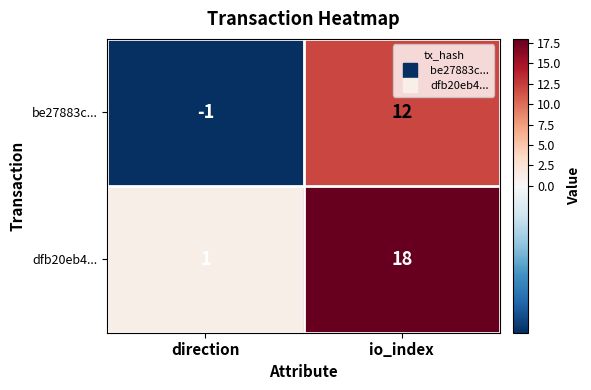

What is the smallest value displayed?

-1